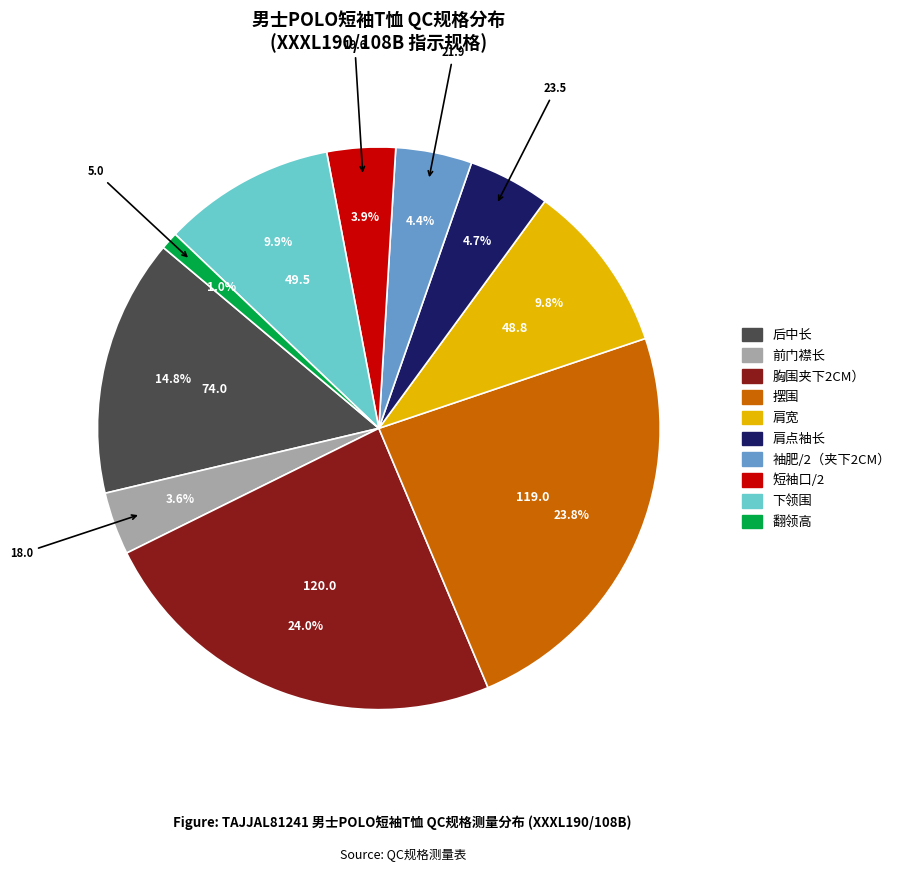

To the nearest percent, what is the difference between the largest and smallest slice percentages?

23%